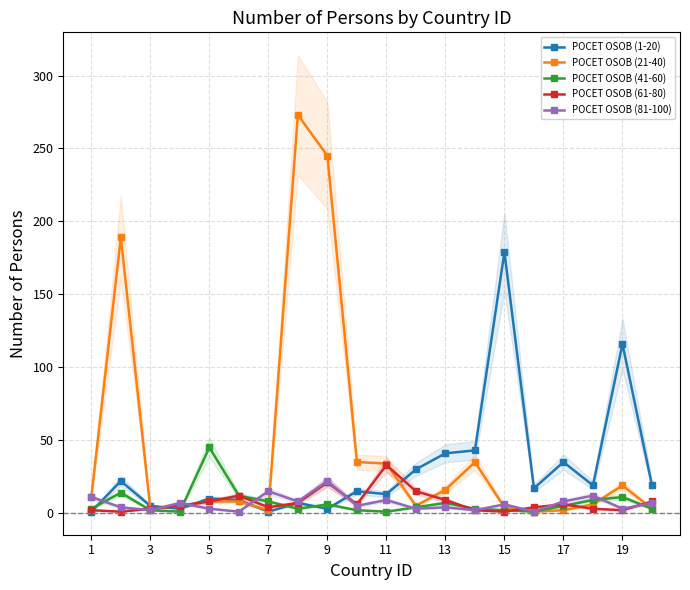

True or false: POCET OSOB (1-20) has more than 0 interior local peaks.

True